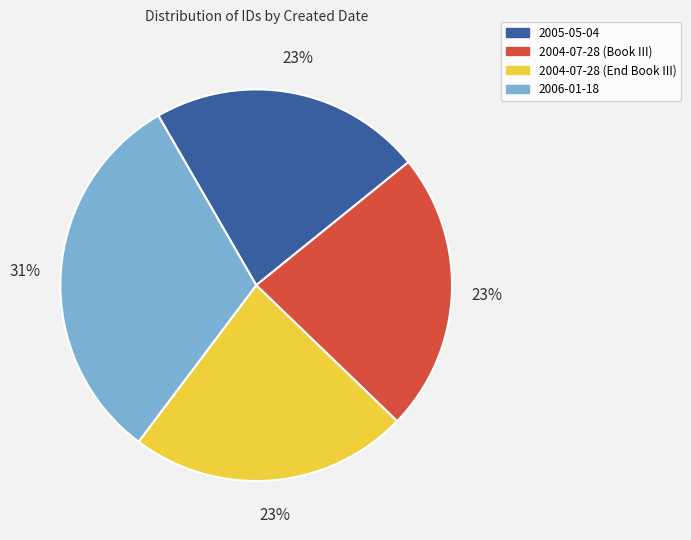

The 2004-07-28 (End Book III) slice represents 23% of the pie. True or false?

True